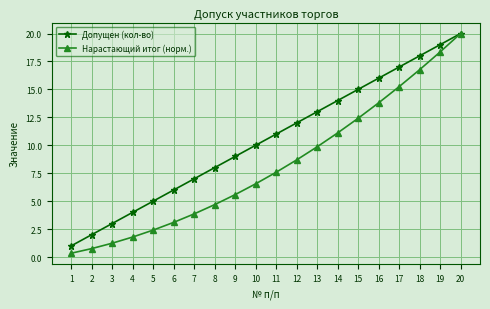

Where is Нарастающий итог (норм.) nearest to the value 10?

13